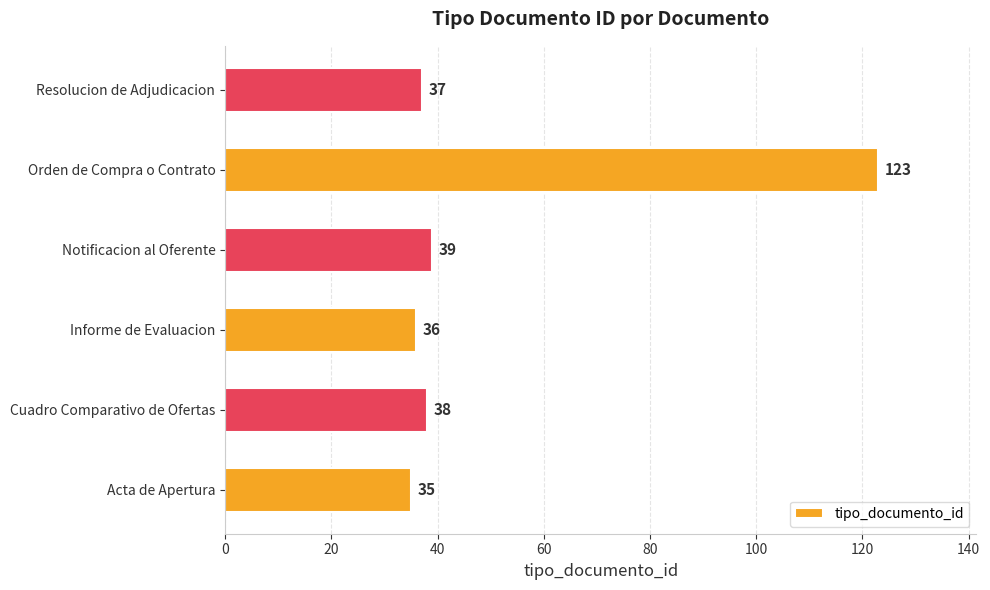

What is the sum of all values?

308